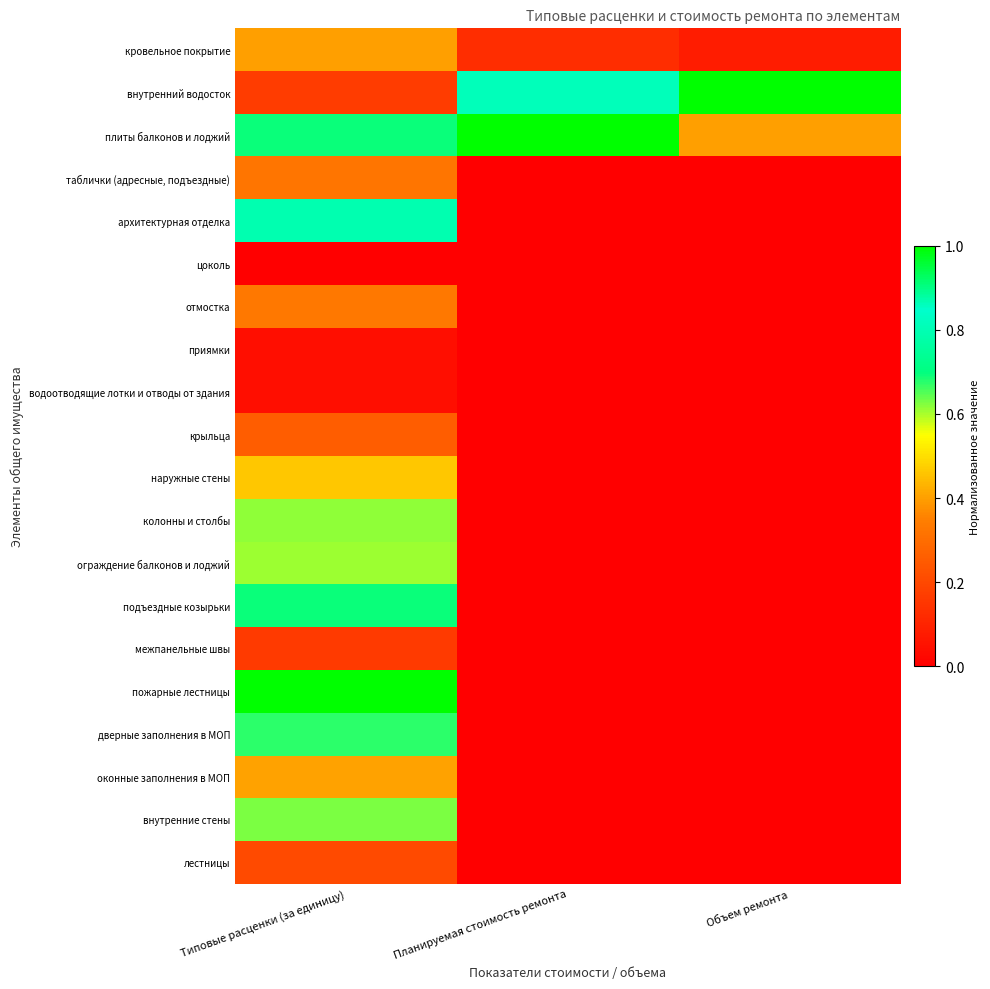

Reading left to right, transcribe all the data shown in this chart.

кровельное покрытие: Типовые расценки (за единицу)=0.4	Планируемая стоимость ремонта=0.1	Объем ремонта=0.1
внутренний водосток: Типовые расценки (за единицу)=0.2	Планируемая стоимость ремонта=0.8	Объем ремонта=1.0
плиты балконов и лоджий: Типовые расценки (за единицу)=0.7	Планируемая стоимость ремонта=1.0	Объем ремонта=0.4
таблички (адресные, подъездные): Типовые расценки (за единицу)=0.3	Планируемая стоимость ремонта=0.0	Объем ремонта=0.0
архитектурная отделка: Типовые расценки (за единицу)=0.8	Планируемая стоимость ремонта=0.0	Объем ремонта=0.0
цоколь: Типовые расценки (за единицу)=0.0	Планируемая стоимость ремонта=0.0	Объем ремонта=0.0
отмостка: Типовые расценки (за единицу)=0.3	Планируемая стоимость ремонта=0.0	Объем ремонта=0.0
приямки: Типовые расценки (за единицу)=0.0	Планируемая стоимость ремонта=0.0	Объем ремонта=0.0
водоотводящие лотки и отводы от здания: Типовые расценки (за единицу)=0.0	Планируемая стоимость ремонта=0.0	Объем ремонта=0.0
крыльца: Типовые расценки (за единицу)=0.3	Планируемая стоимость ремонта=0.0	Объем ремонта=0.0
наружные стены: Типовые расценки (за единицу)=0.5	Планируемая стоимость ремонта=0.0	Объем ремонта=0.0
колонны и столбы: Типовые расценки (за единицу)=0.6	Планируемая стоимость ремонта=0.0	Объем ремонта=0.0
ограждение балконов и лоджий: Типовые расценки (за единицу)=0.6	Планируемая стоимость ремонта=0.0	Объем ремонта=0.0
подъездные козырьки: Типовые расценки (за единицу)=0.7	Планируемая стоимость ремонта=0.0	Объем ремонта=0.0
межпанельные швы: Типовые расценки (за единицу)=0.2	Планируемая стоимость ремонта=0.0	Объем ремонта=0.0
пожарные лестницы: Типовые расценки (за единицу)=1.0	Планируемая стоимость ремонта=0.0	Объем ремонта=0.0
дверные заполнения в МОП: Типовые расценки (за единицу)=0.7	Планируемая стоимость ремонта=0.0	Объем ремонта=0.0
оконные заполнения в МОП: Типовые расценки (за единицу)=0.4	Планируемая стоимость ремонта=0.0	Объем ремонта=0.0
внутренние стены: Типовые расценки (за единицу)=0.6	Планируемая стоимость ремонта=0.0	Объем ремонта=0.0
лестницы: Типовые расценки (за единицу)=0.2	Планируемая стоимость ремонта=0.0	Объем ремонта=0.0